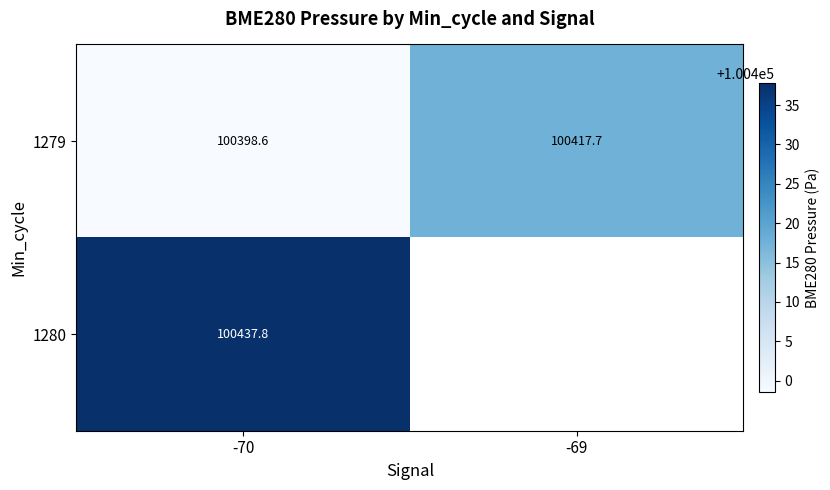

Which category has the highest value across all series?

-70